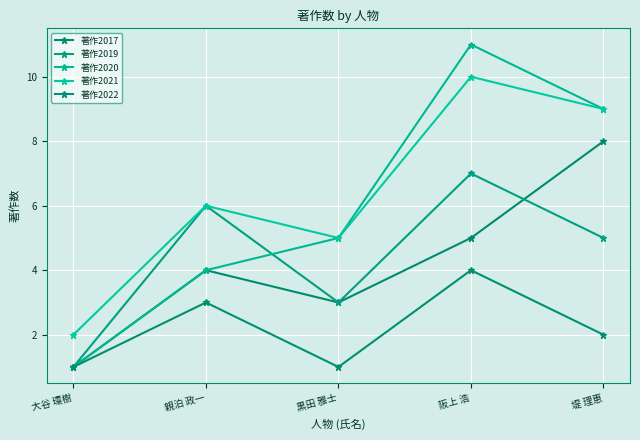

Is the value of 著作2020 at 黒田 雅士 greater than the value of 著作2017 at 大谷 環樹?

Yes